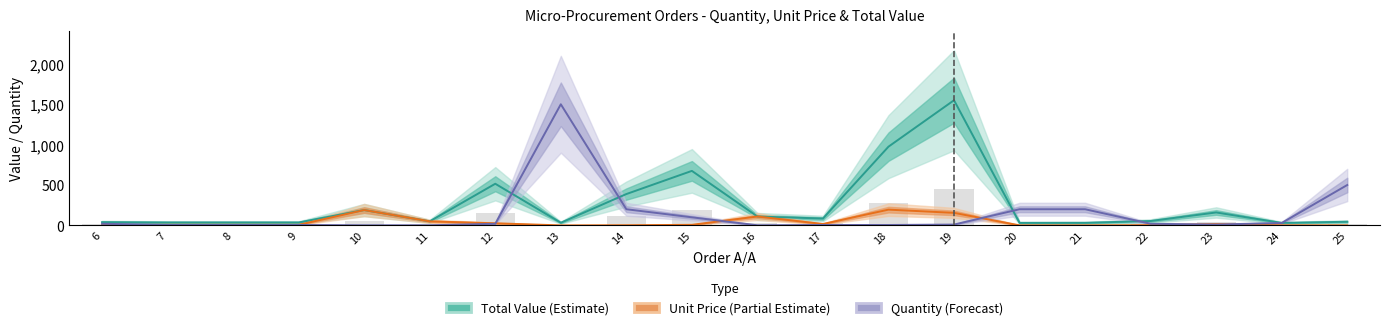

Rank the series by their average value, from lowest to highest.

Unit Price (Partial Estimate), Quantity (Forecast), Total Value (Estimate)